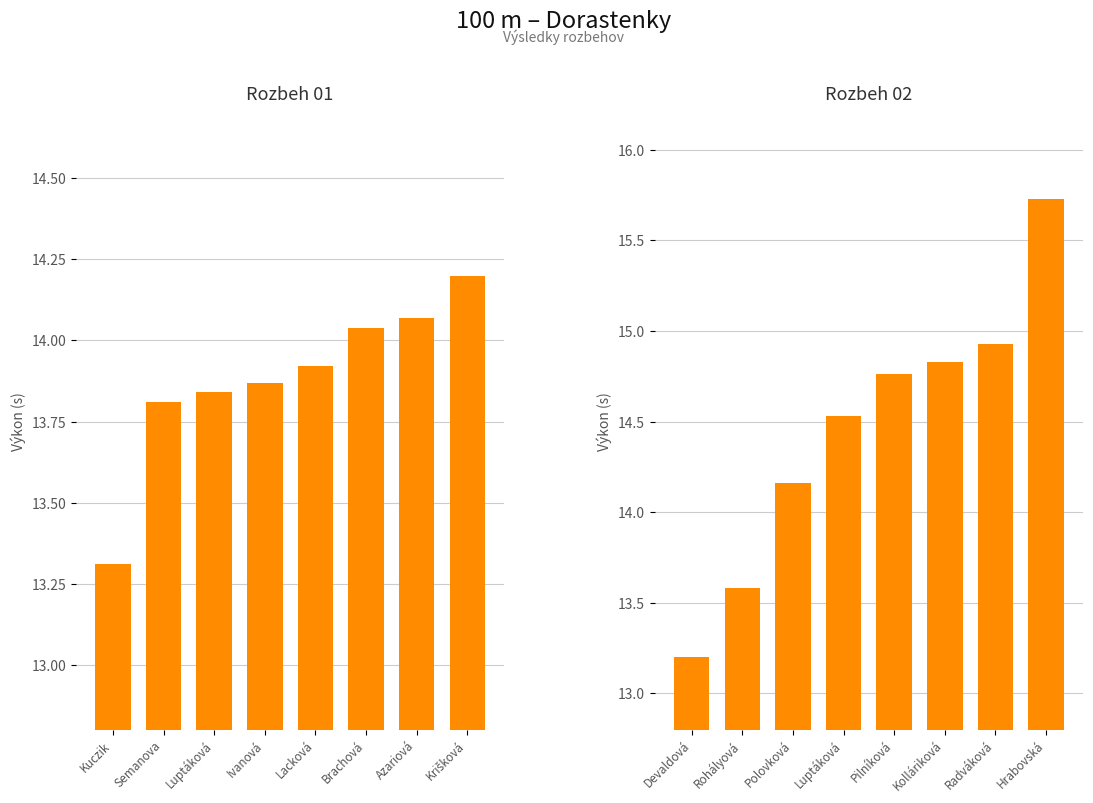

Rank the categories by Rozbeh 01 value from highest to lowest.

Krišková, Azariová, Brachová, Lacková, Ivanová, Luptáková, Semanova, Kuczik